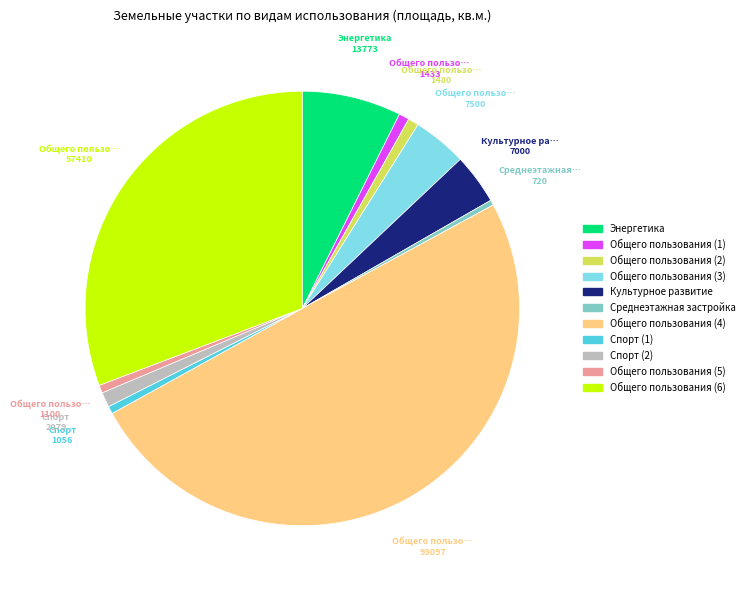

True or false: Общего пользования (6) accounts for 42% of the total.

False